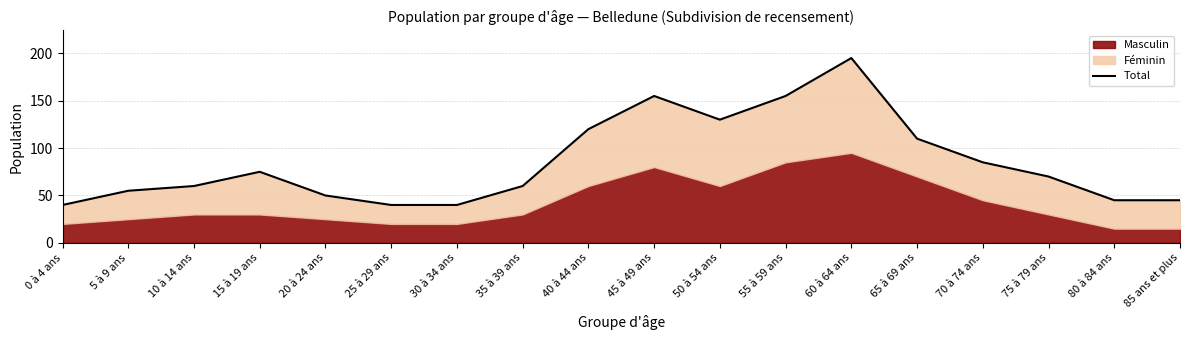

At which category does the chart reach its peak across all series?

60 à 64 ans